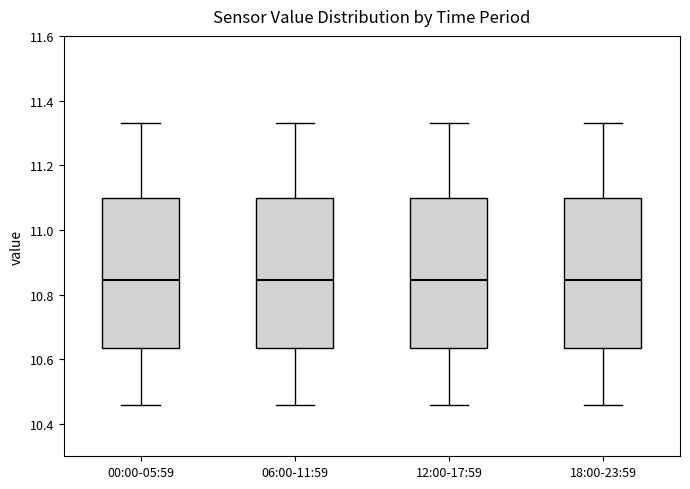

Where is the upper edge of the box for 12:00-17:59 on the y-axis? The values are not printed on the chart, so give them approximately, as read against the axis.

11.10